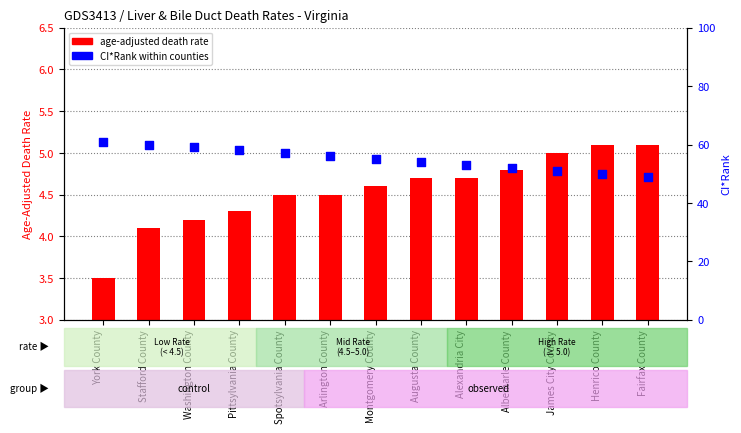

Which series has the largest Y range (max minus min)?

CI*Rank